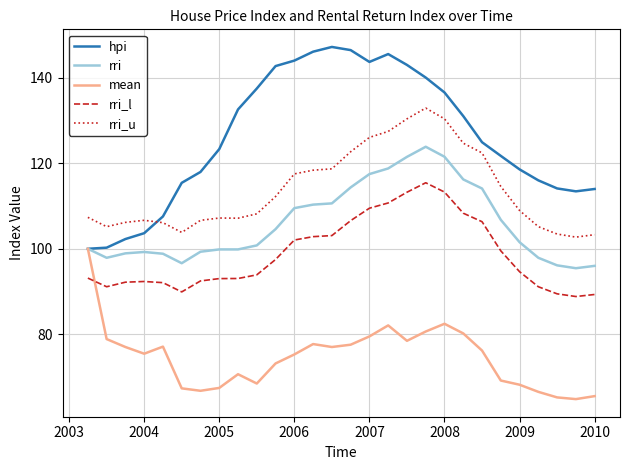

What is the difference between the maximum and minimum values in the rri_u series?

30.2